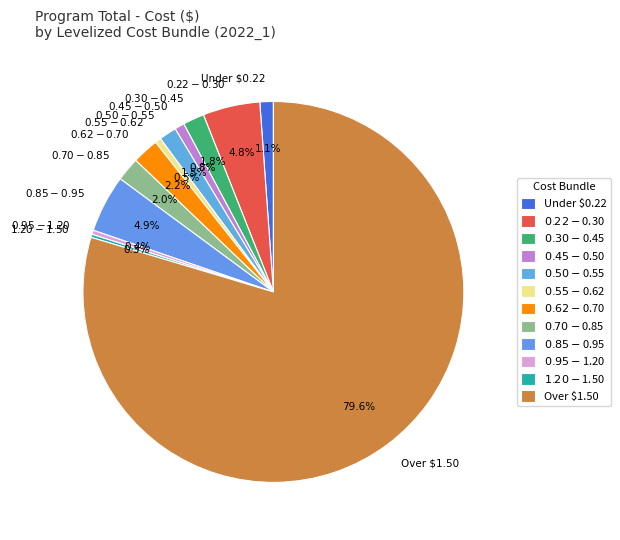

Which category has the biggest portion of the pie?

Over $1.50